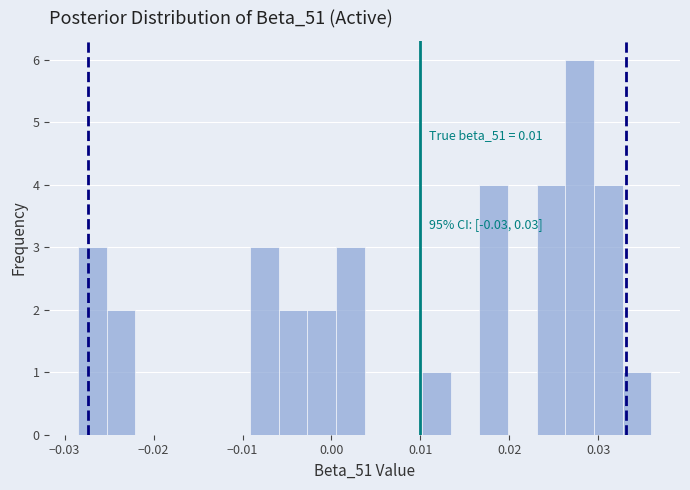

Around what value on the x-axis is the tallest bar? Give the approximate position of its centre, as read against the axis.

0.028